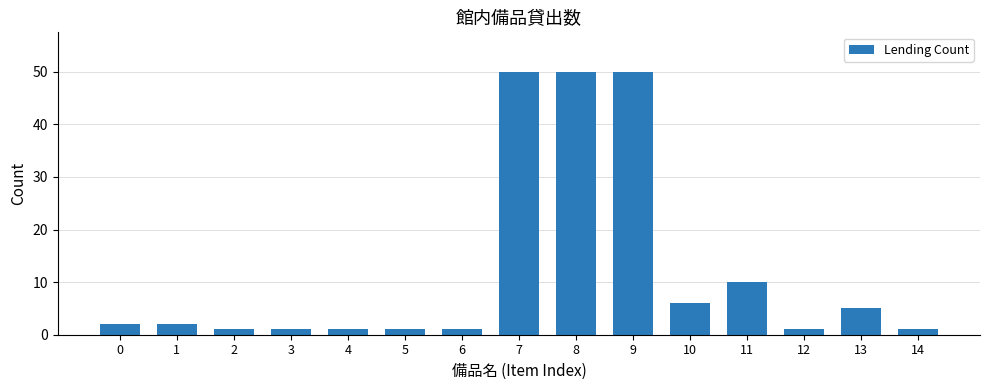

Where is the data nearest to the value 25?

11